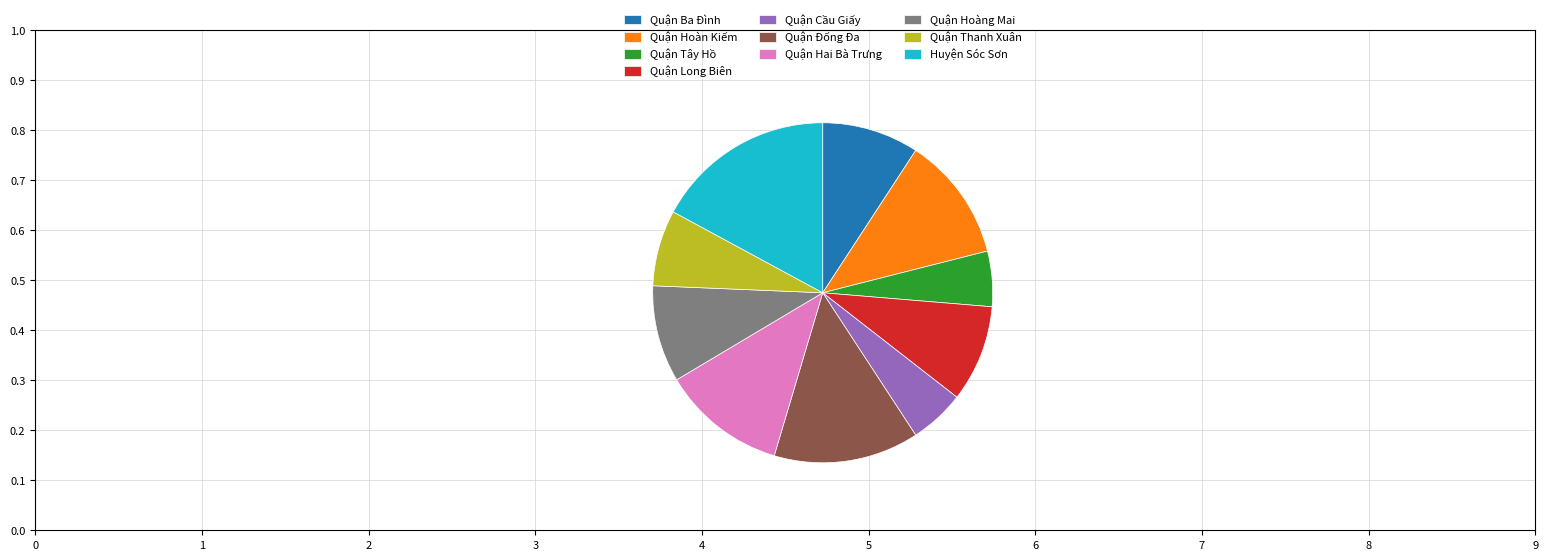

Is there any slice that represents more than half of the pie?

No